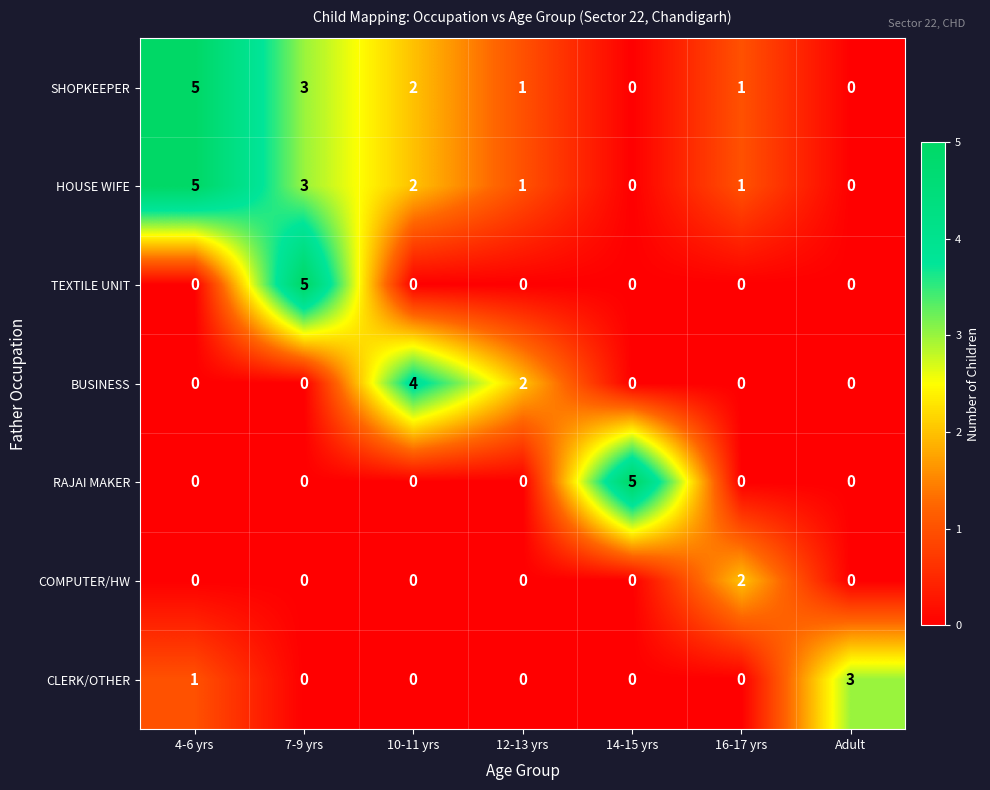

The TEXTILE UNIT series shows 3 at 12-13 yrs. True or false?

False